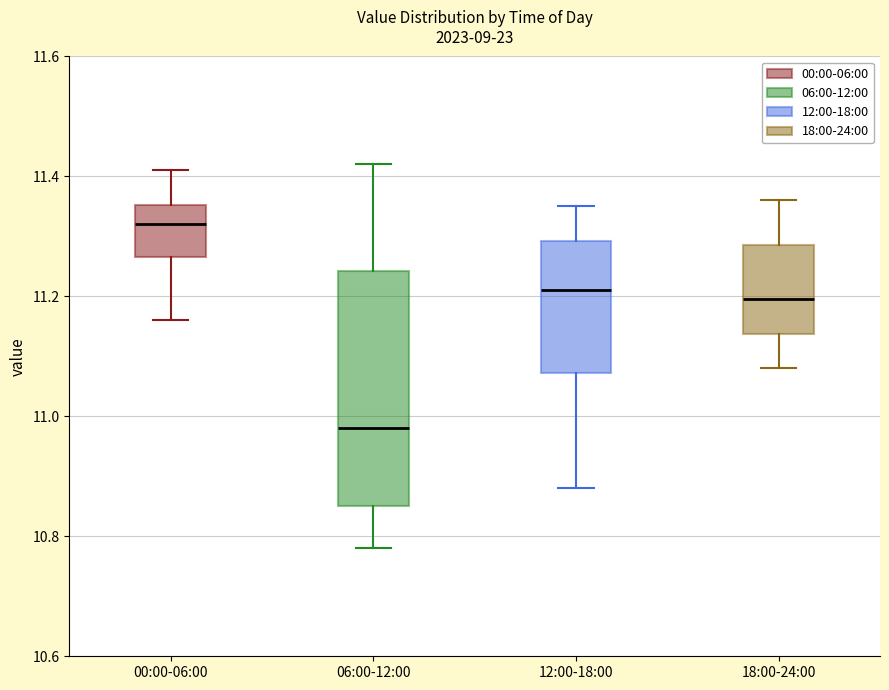

Which box is the tallest, from its lower edge to its upper edge?

06:00-12:00